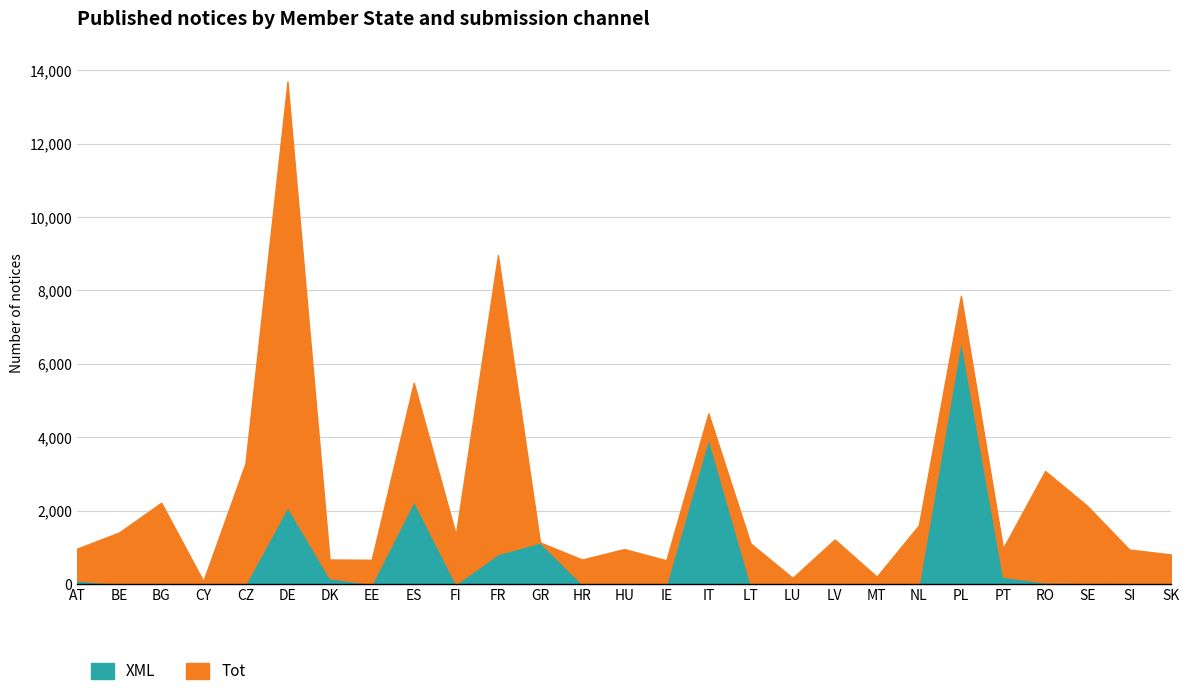

What is the label of the 15th point from the right?

HR